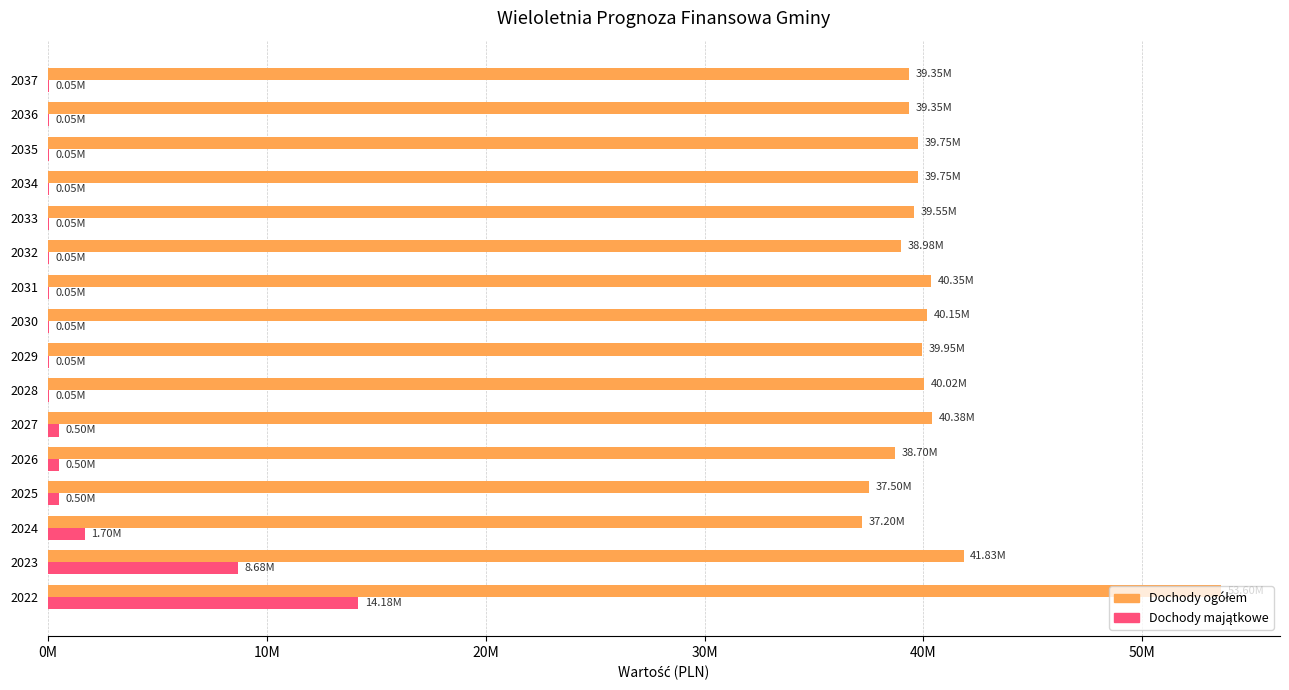

Which series has the widest spread of values?

Dochody ogółem